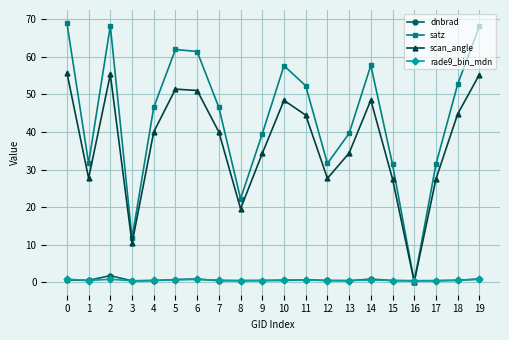

Between 3 and 17, which series saw the biggest shift?

satz